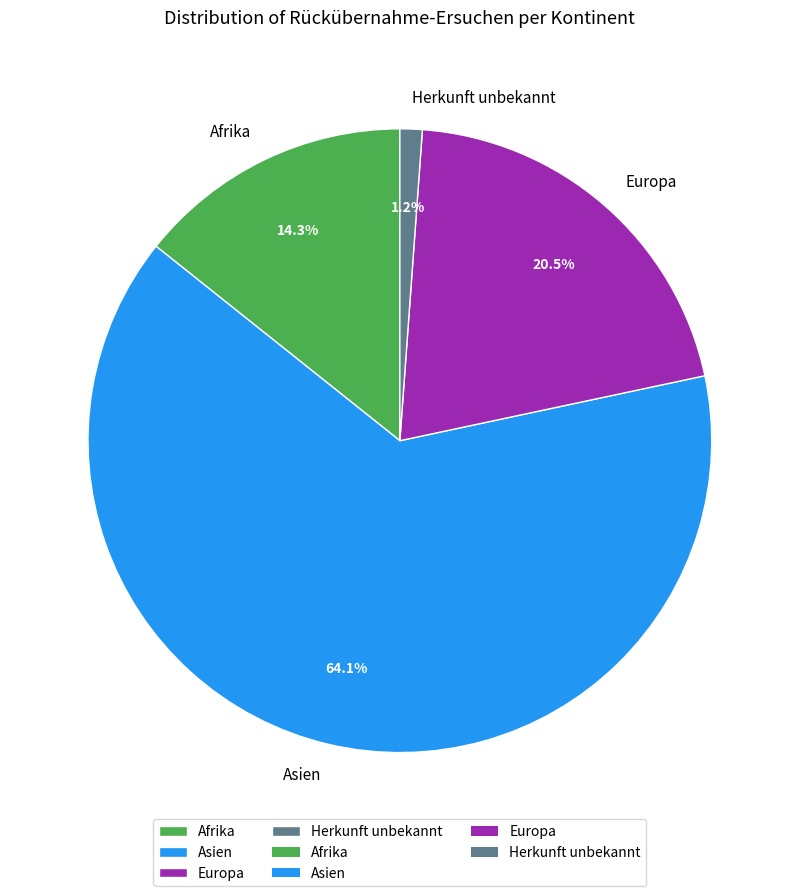

Between Afrika and Herkunft unbekannt, which is larger?

Afrika